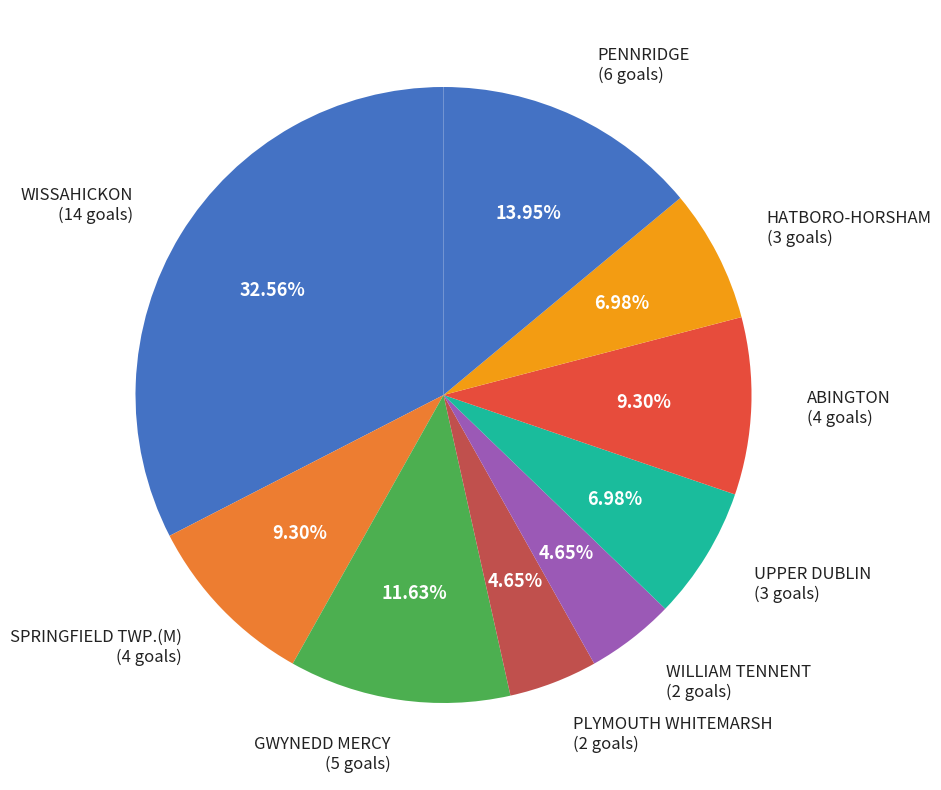

Combined, do SPRINGFIELD TWP.(M) (4 goals) and ABINGTON (4 goals) account for over 50%?

No